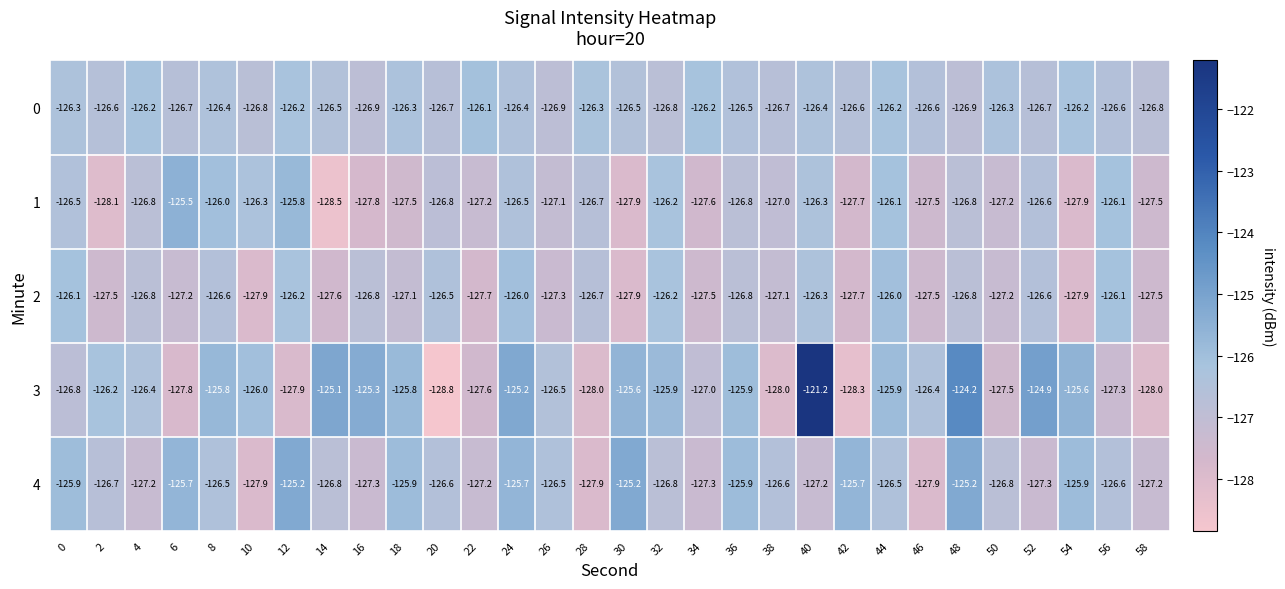

List the series in order of their peak value, highest first.

3, 4, 1, 2, 0